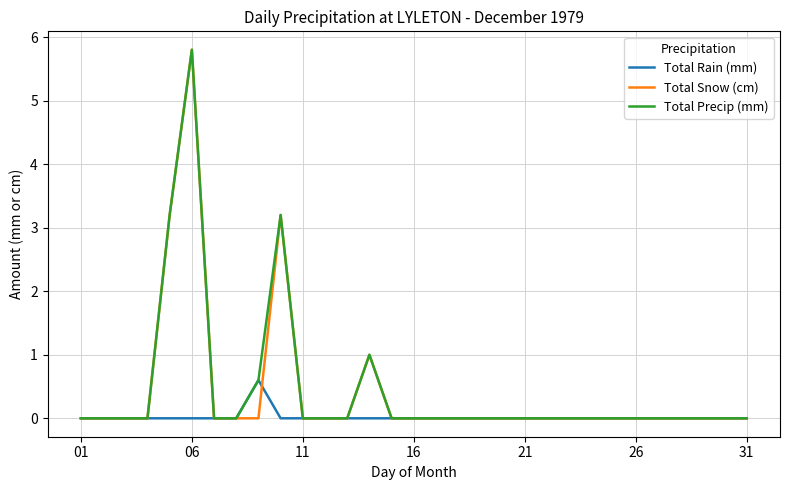

What is the highest value of the Total Snow (cm) series?

5.8